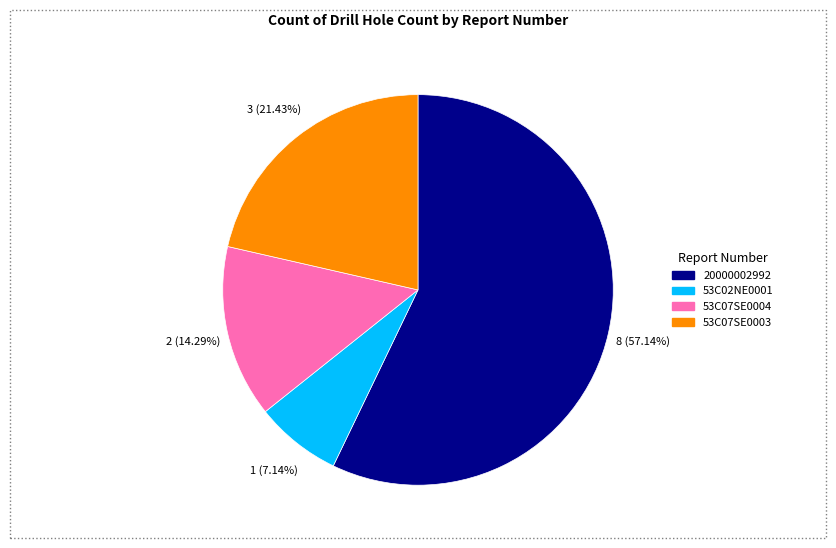

Approximately how many times larger is the value at 53C07SE0004 compared to 53C02NE0001?

2.0